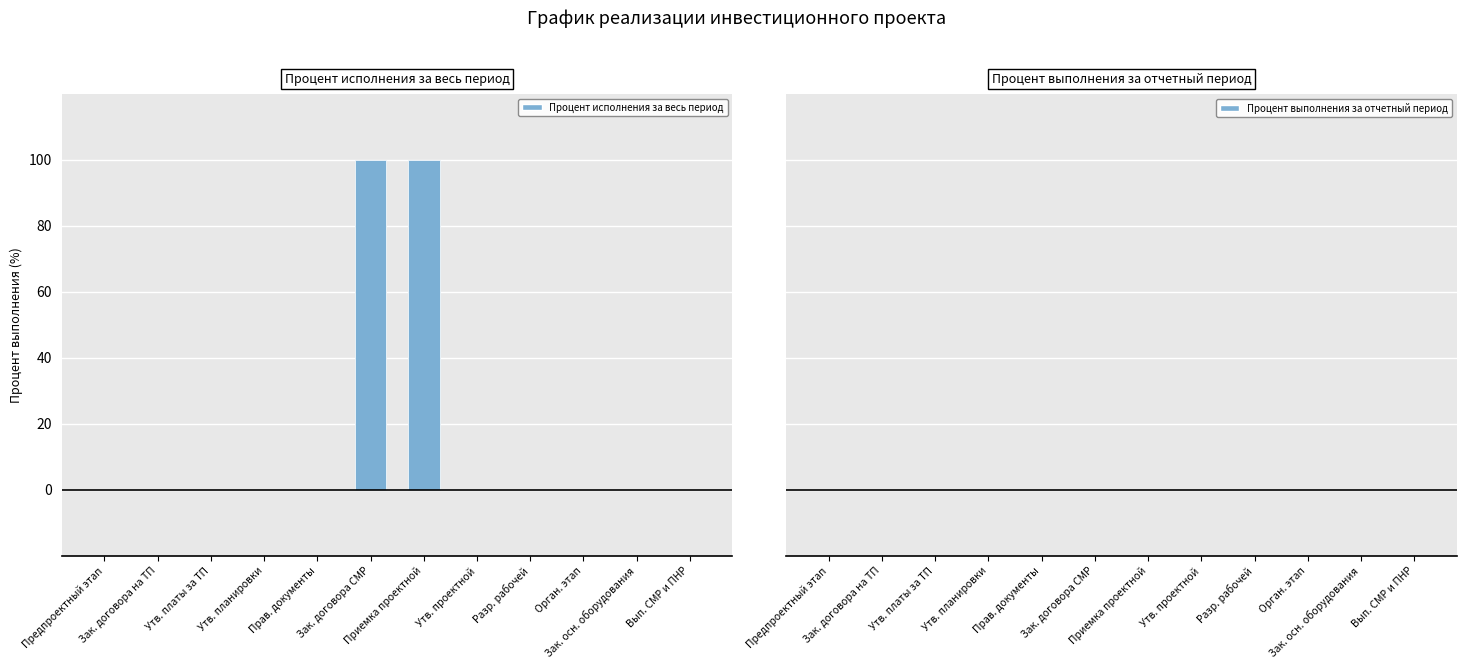

How many groups of bars are there?

12